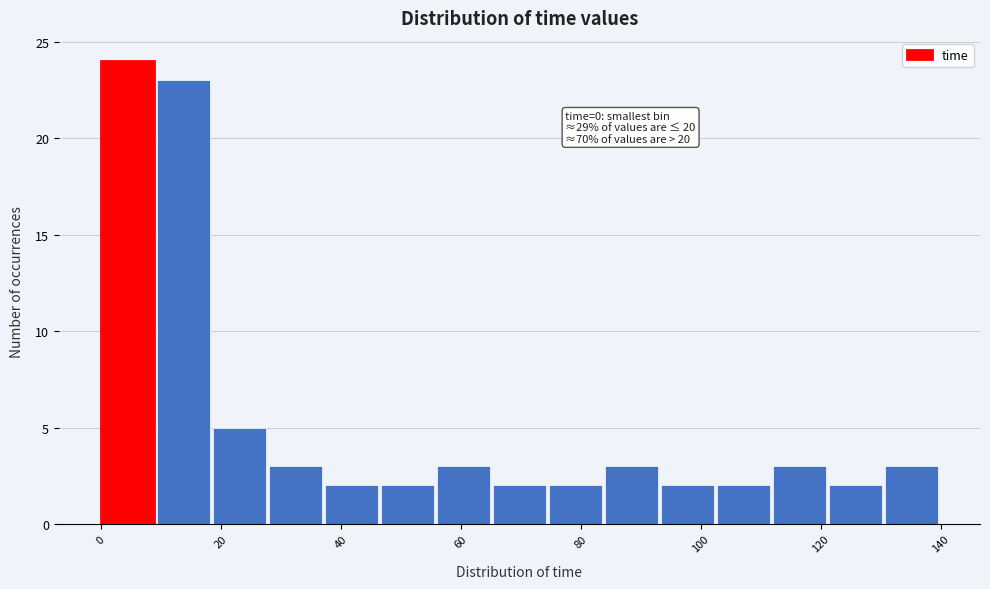

Which range on the x-axis has the tallest bar?

0 to 10